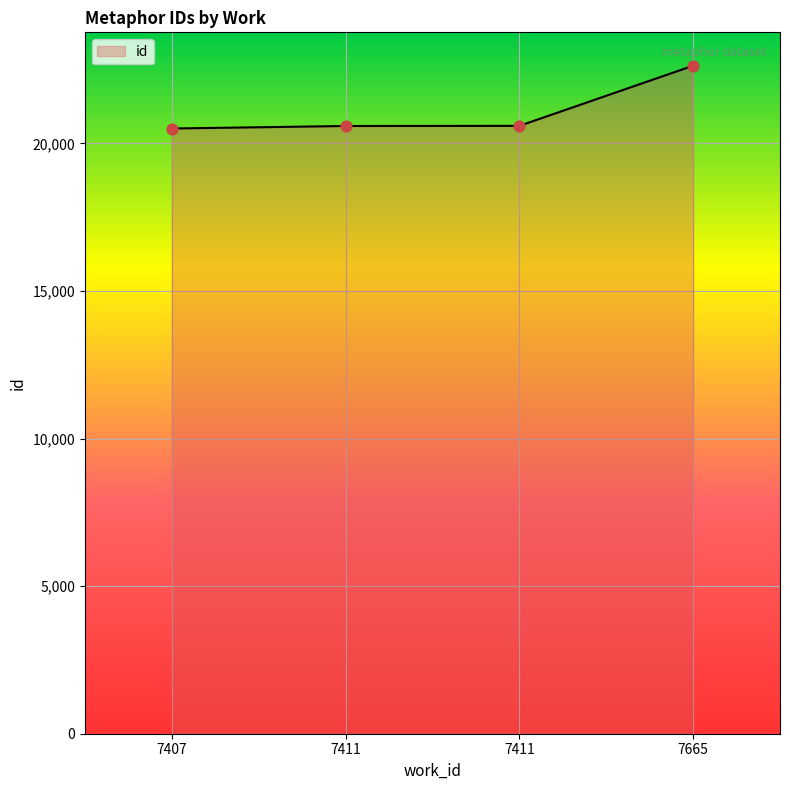

How many lines are shown in the chart?

1